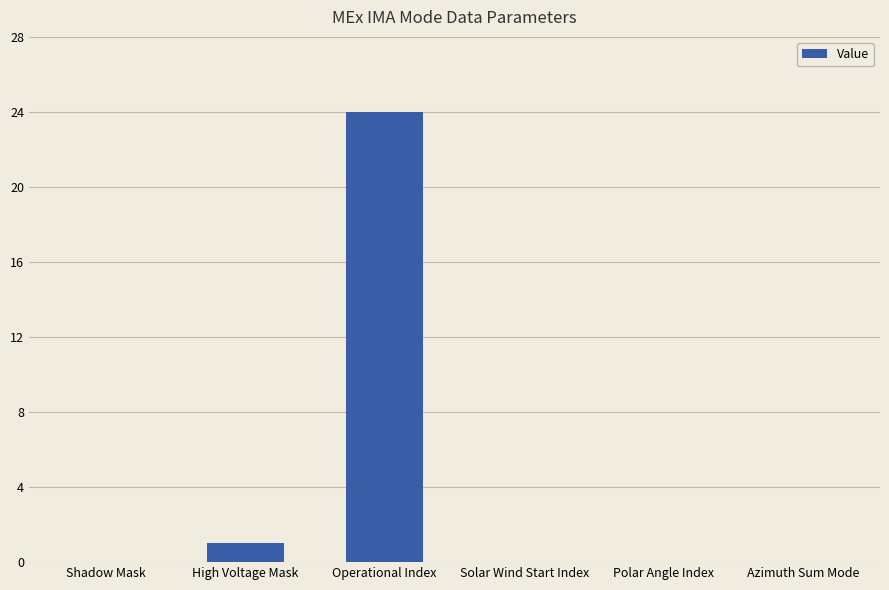

The value at Polar Angle Index is 13. True or false?

False